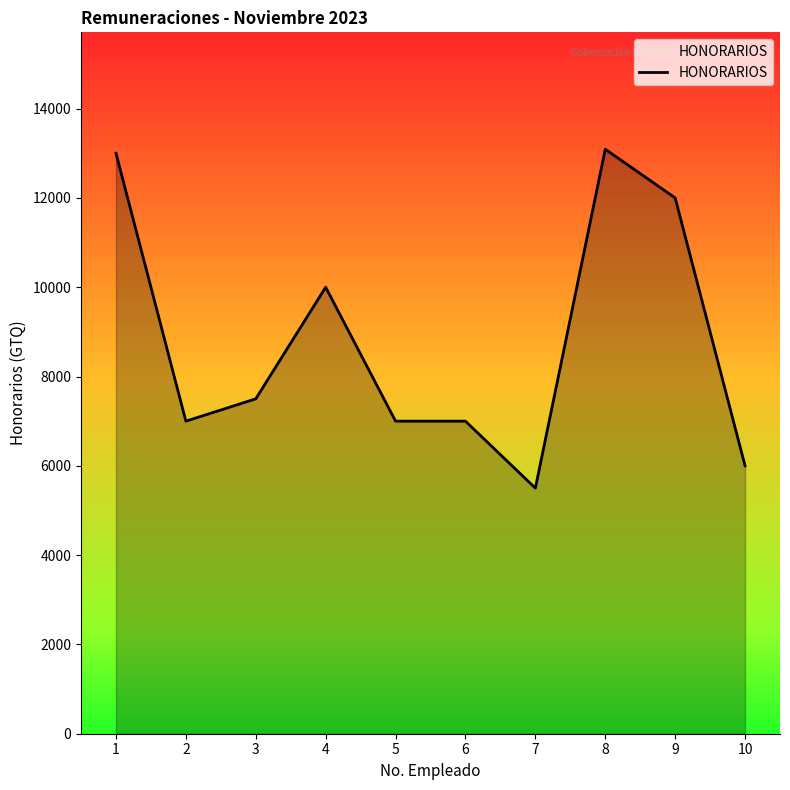

Approximately how many times larger is the value at 8 compared to 3?

1.7